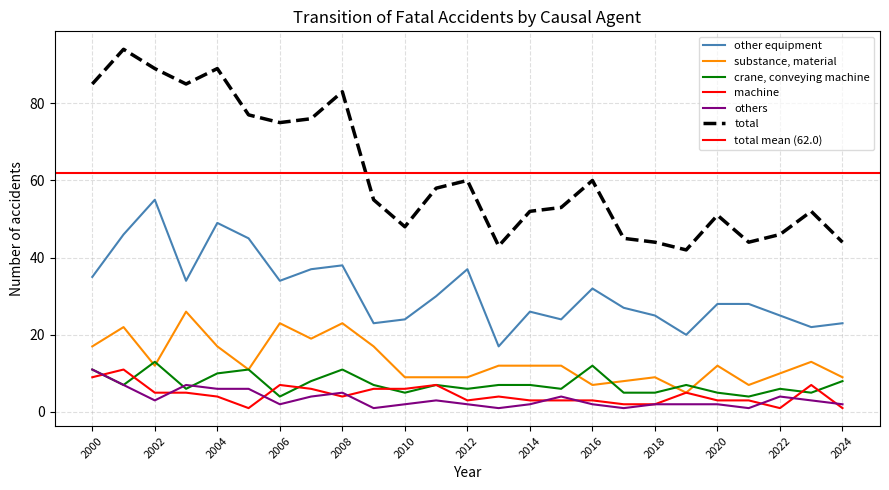

What is the greatest value displayed?

94